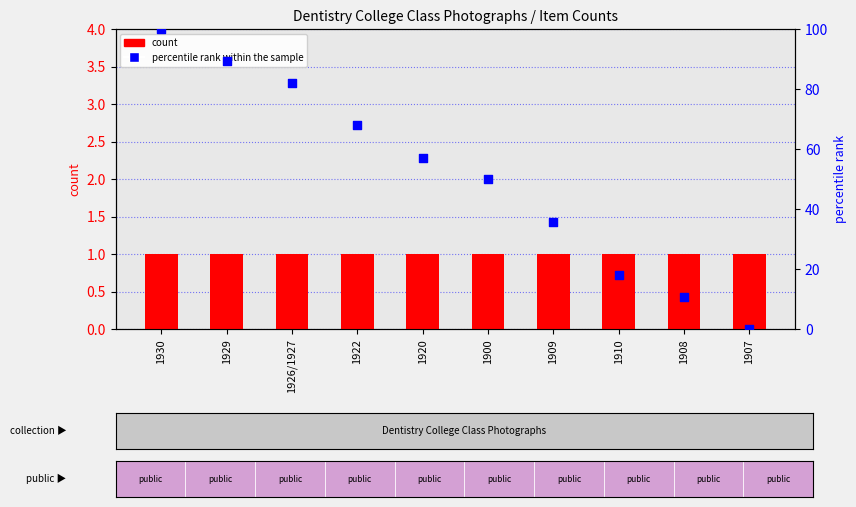

At which category is the sum across all series the highest?

1930